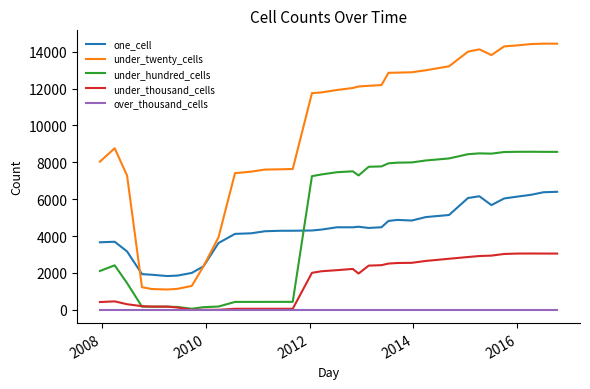

True or false: under_thousand_cells and one_cell cross at least once.

False